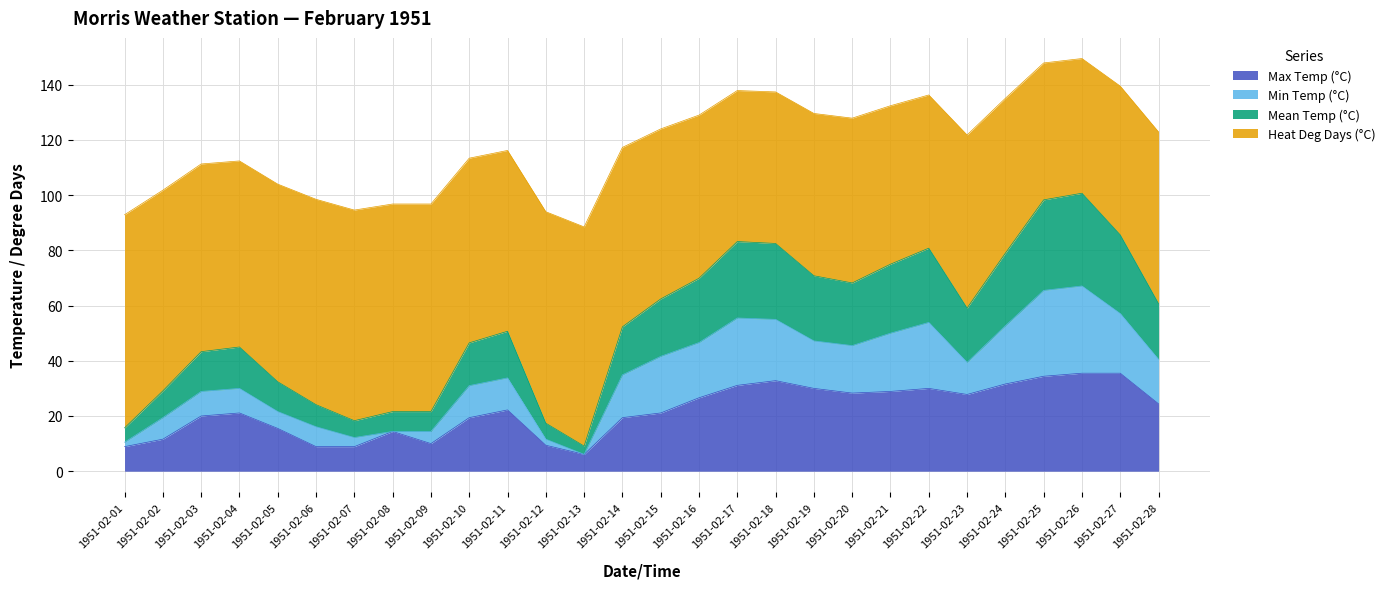

The value of Max Temp (°C) at 1951-02-07 is 8.9. True or false?

True